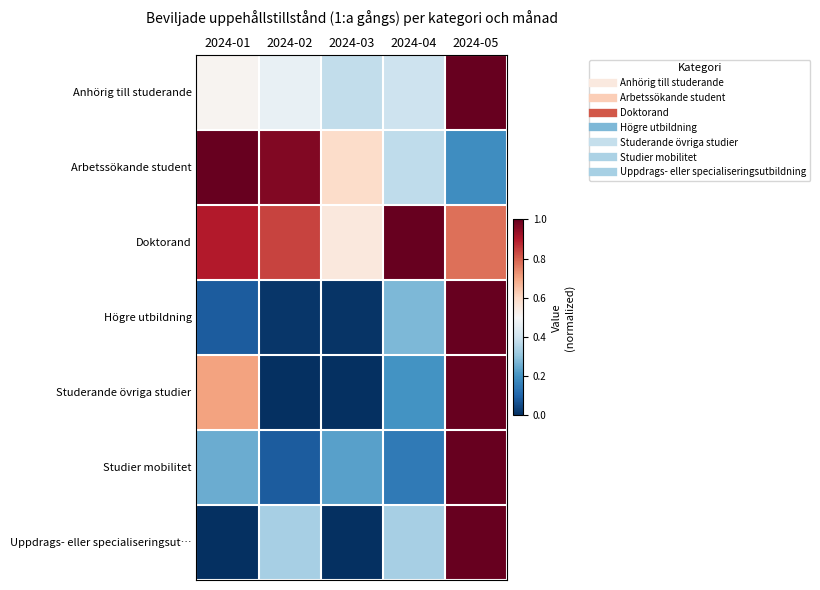

Which series has the largest range (max minus min)?

Studerande övriga studier